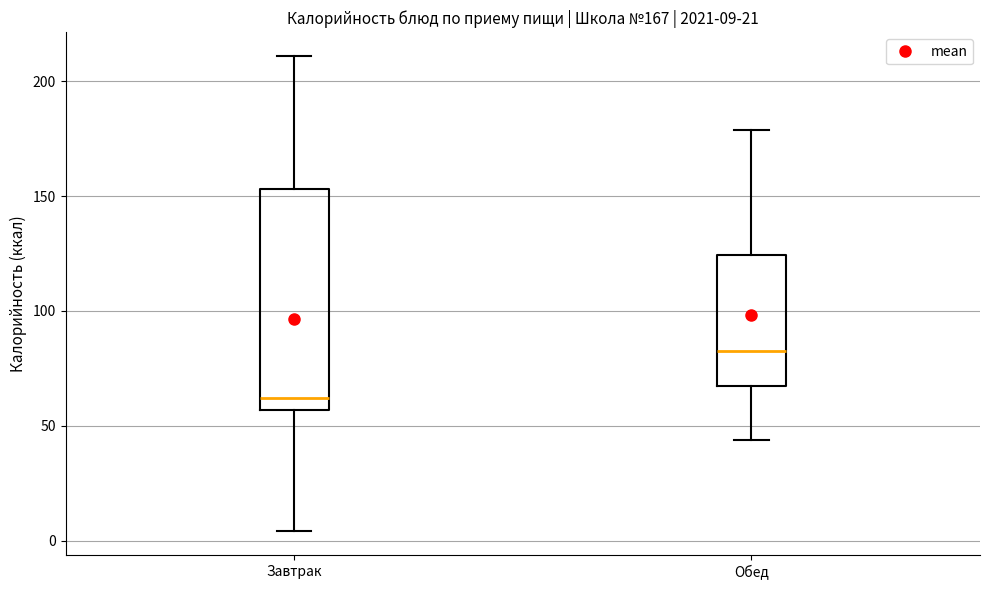

Which box's median line is the lowest?

Завтрак